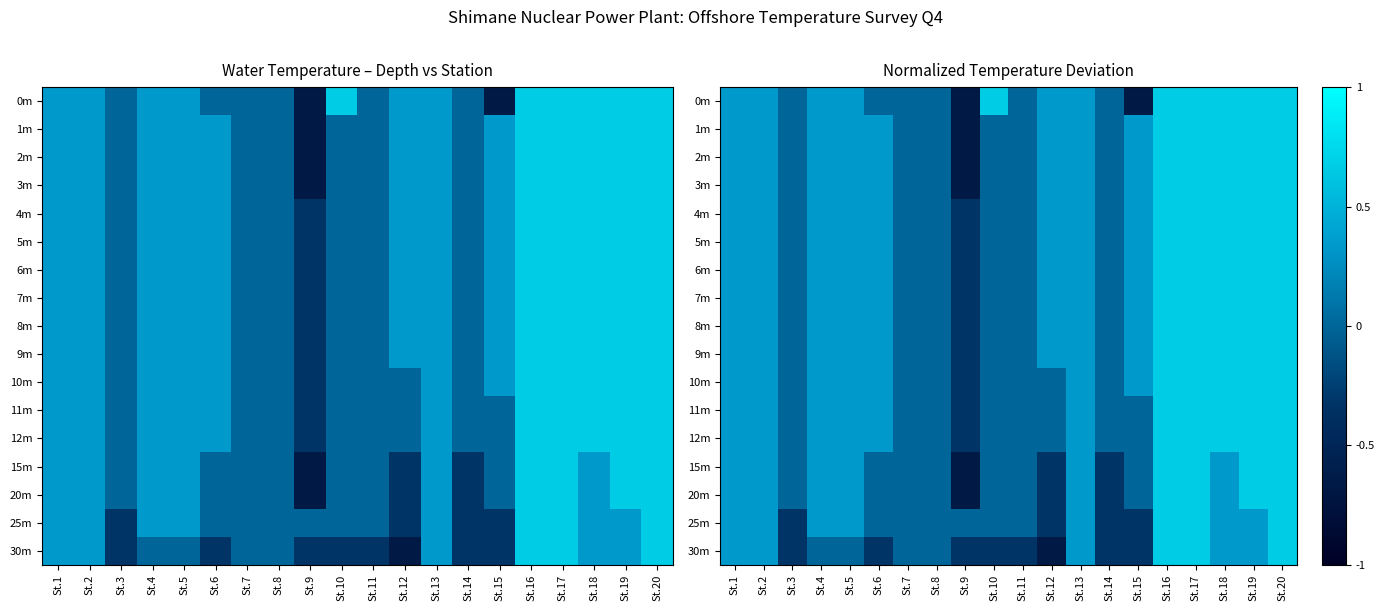

What is the sum of all 8m values?

5.7